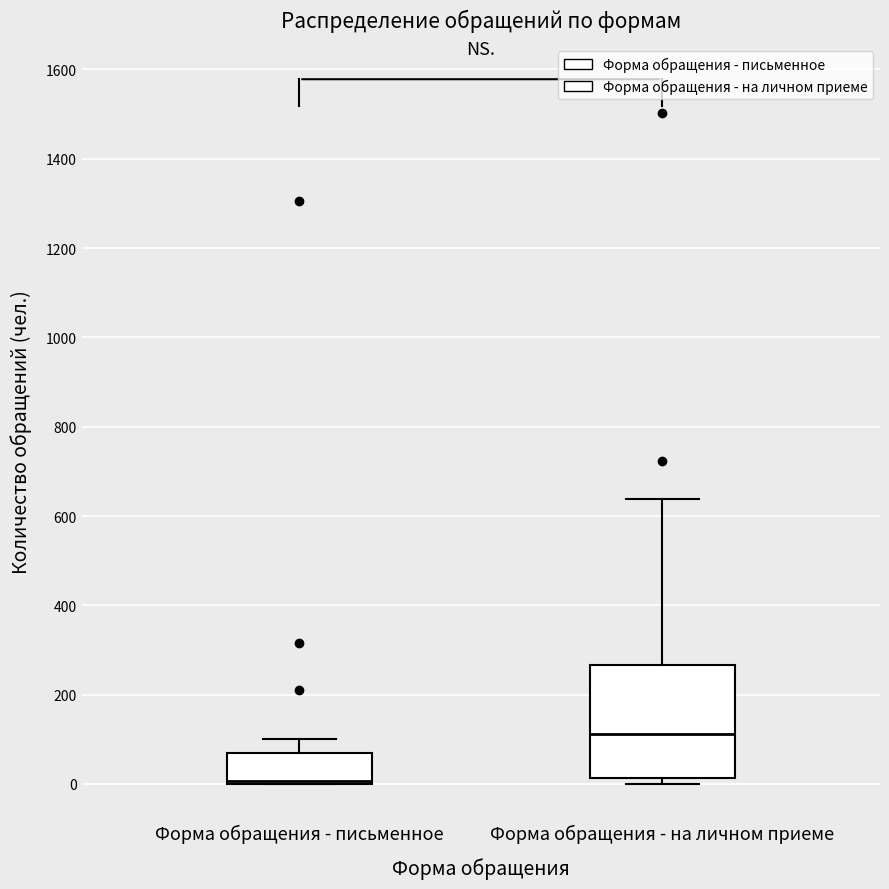

Reading left to right, transcribe this box plot: for each box, give where its median line is, the range the box spans, and where its two whiskers end, as read against the y-axis. The values are not printed on the chart, so give them approximately, as read against the axis.

Форма обращения - письменное: median 0 (just above the box's lower edge), box 0 to 80, whiskers 0 to 100
Форма обращения - на личном приеме: median 120, box 20 to 260, whiskers 0 to 640